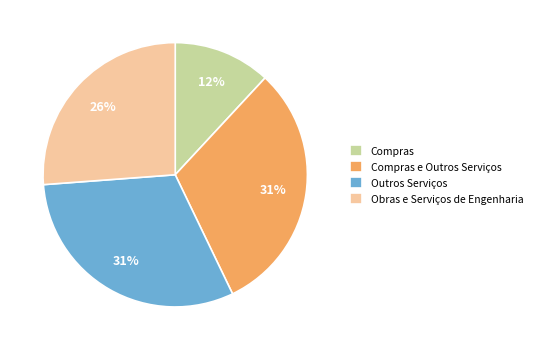

Is the sum of Outros Serviços and Compras greater than half?

No